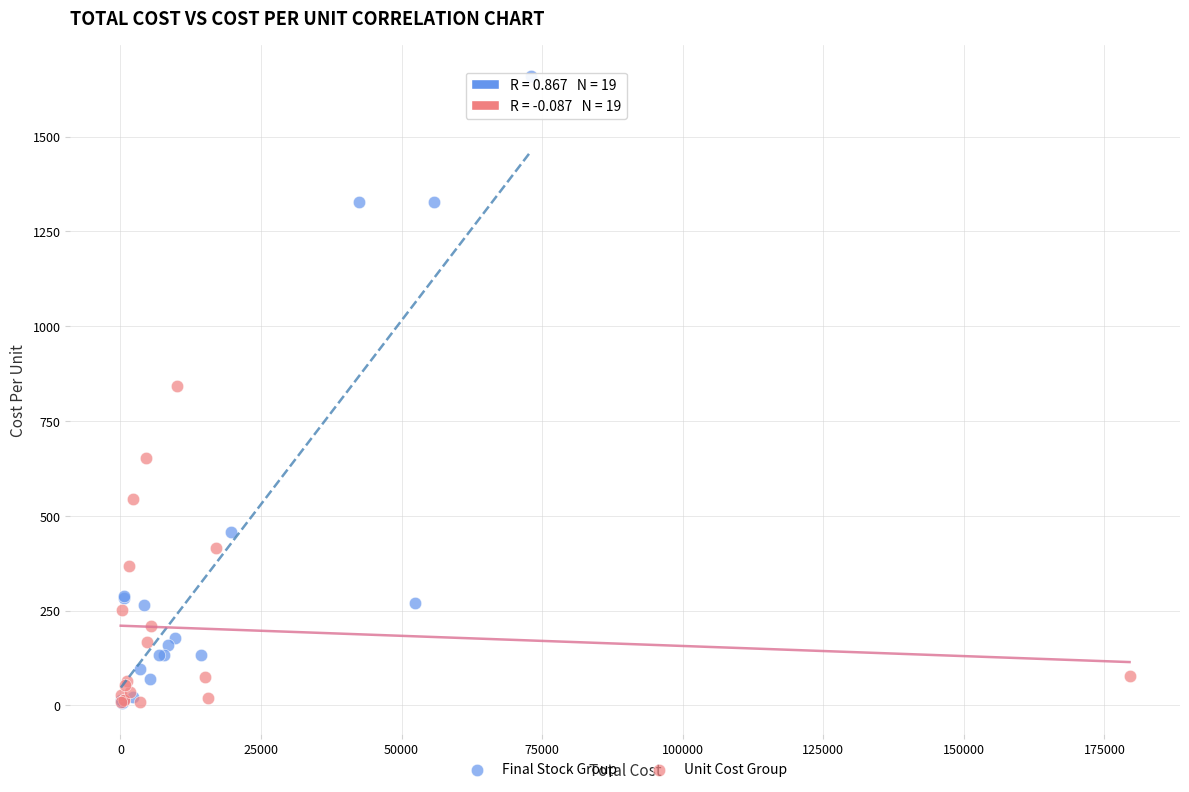

Which series contains the highest Y value?

Final Stock Group